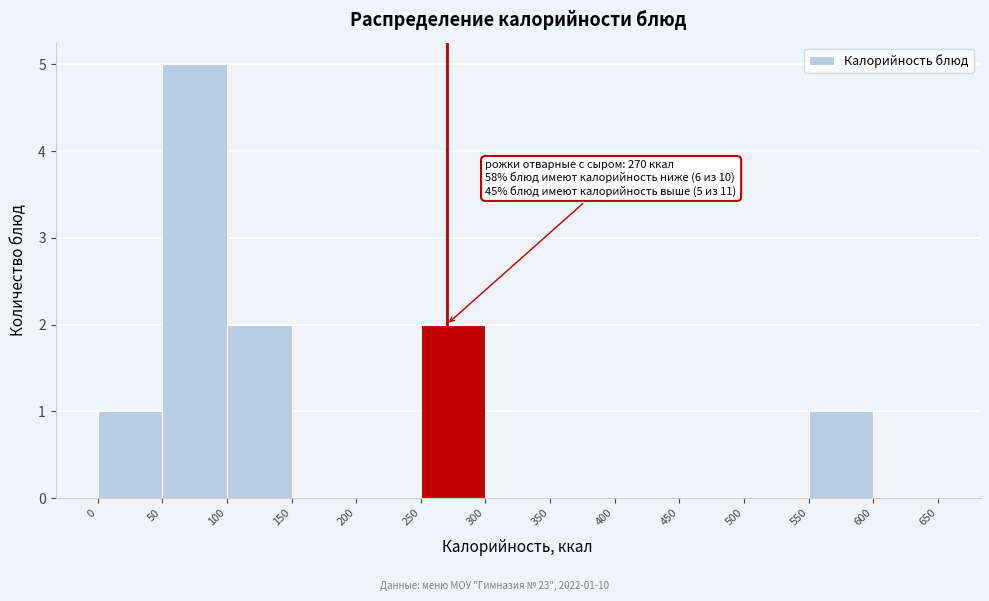

Over which range of the x-axis is the bar tallest?

50 to 100